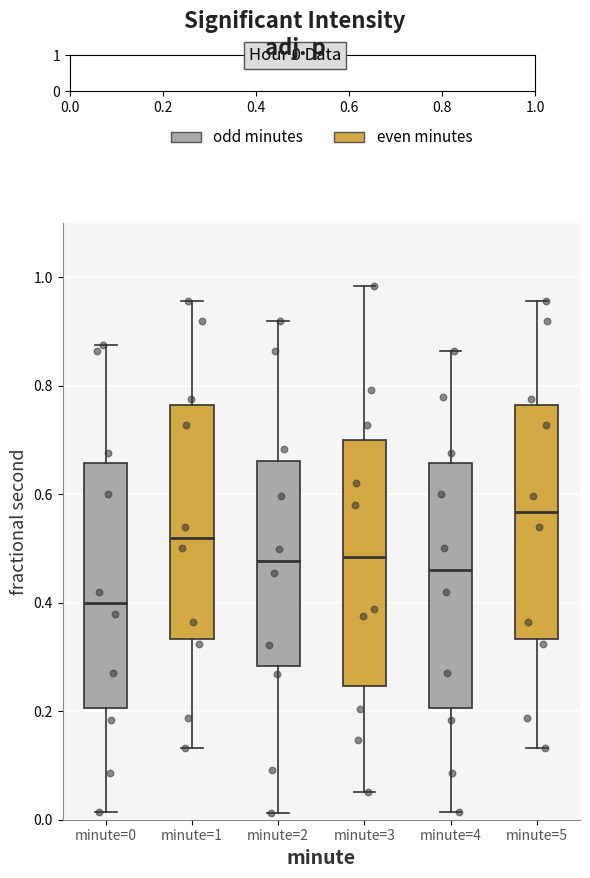

Which box's median line is the highest?

minute=5